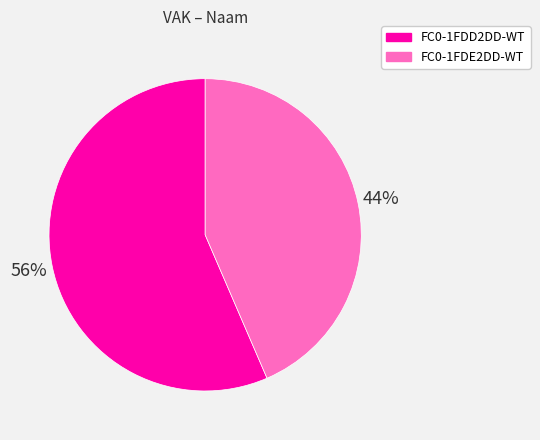

Does FC0-1FDD2DD-WT represent more than half of the total?

Yes